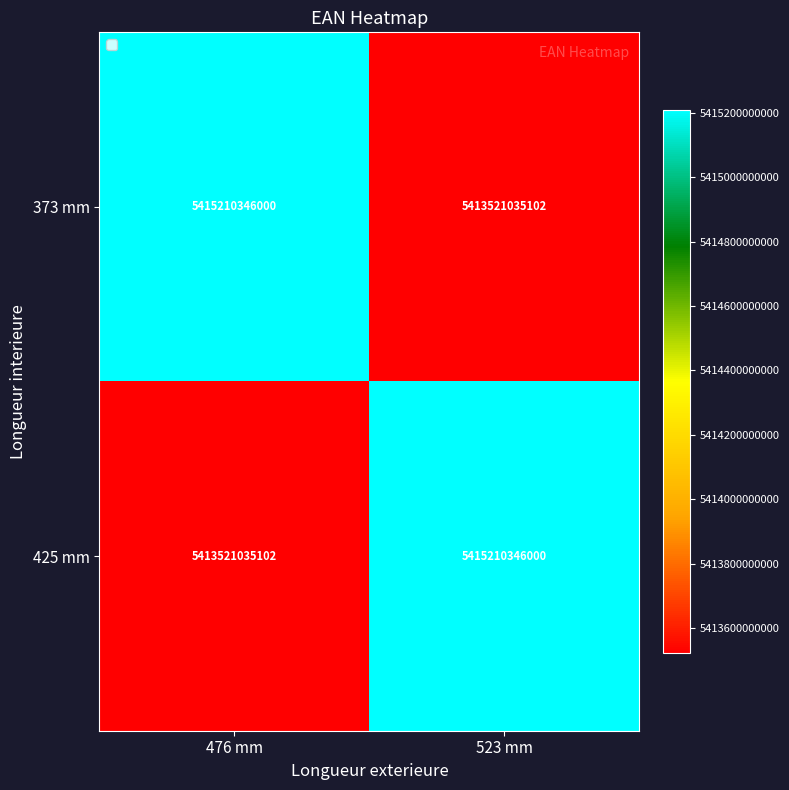

True or false: 425 mm has a value of 7384779895785 at 476 mm.

False